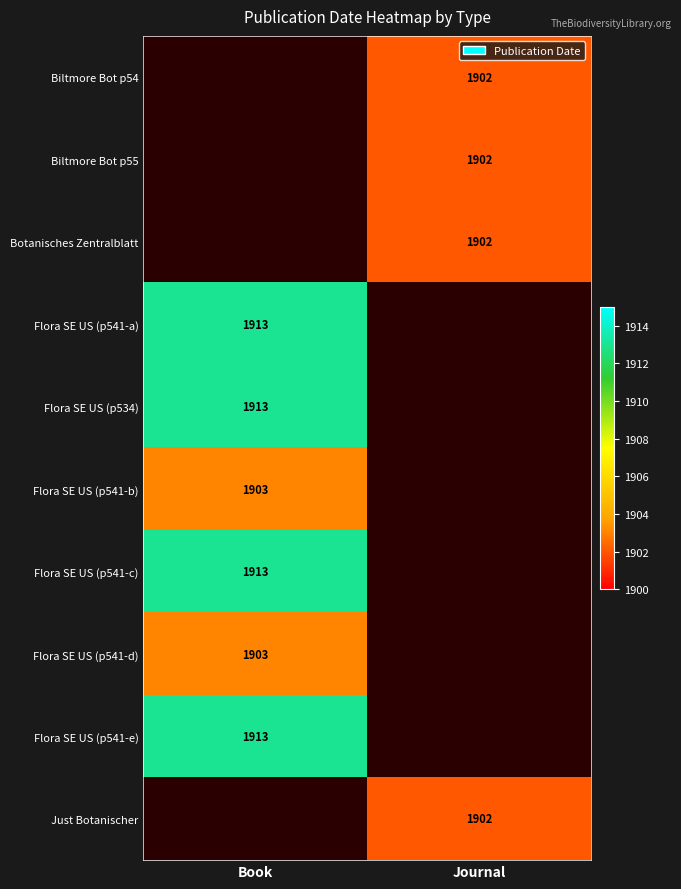

The value of Flora SE US (p541-d) at Book is 1903. True or false?

True